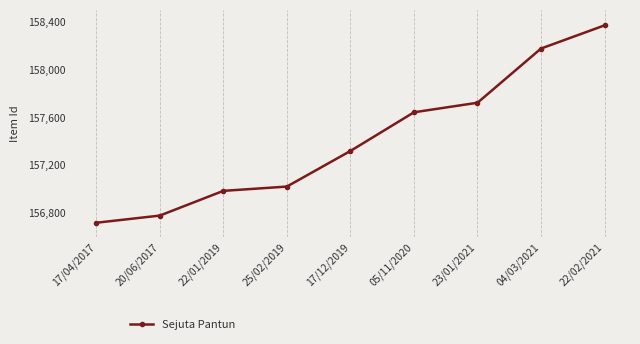

Rank the categories by value from highest to lowest.

22/02/2021, 04/03/2021, 23/01/2021, 05/11/2020, 17/12/2019, 25/02/2019, 22/01/2019, 20/06/2017, 17/04/2017